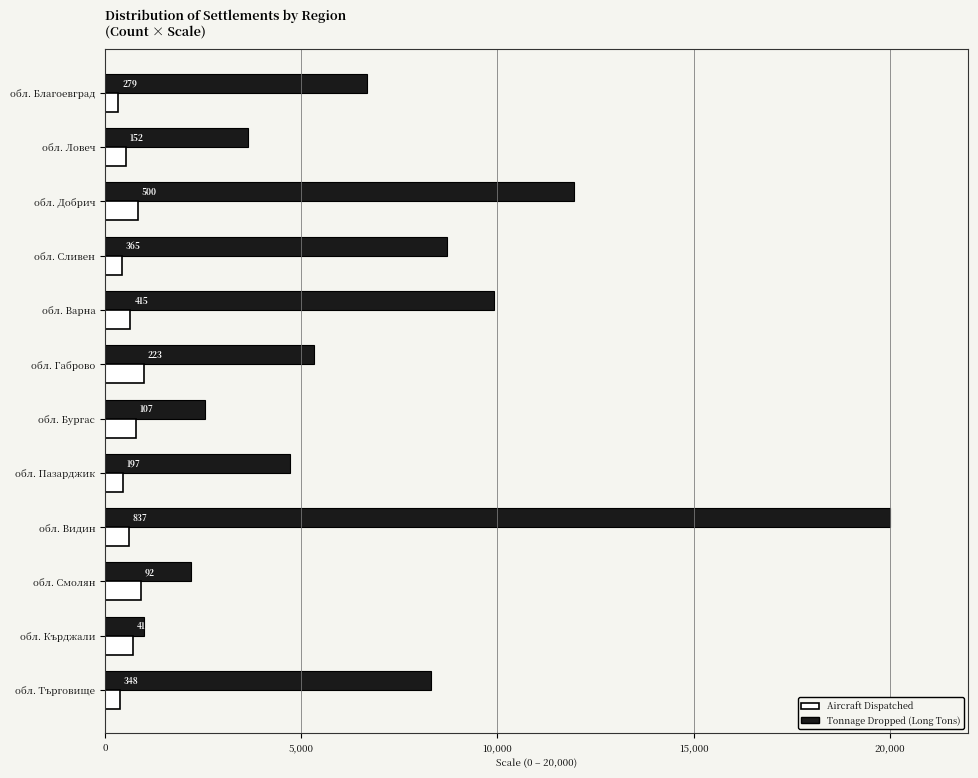

What are all the series names shown in the legend?

Aircraft Dispatched, Tonnage Dropped (Long Tons)